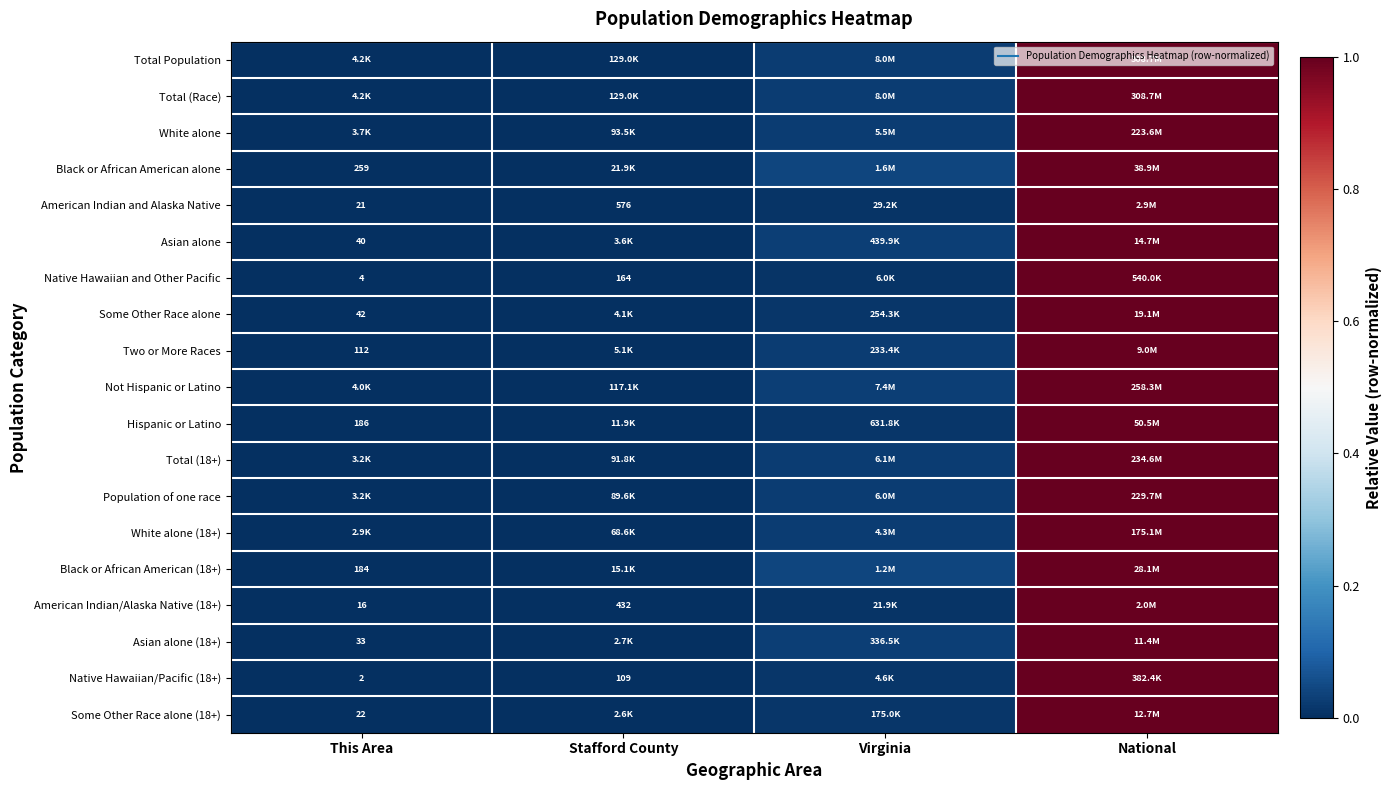

Count the number of data series in this chart.

19